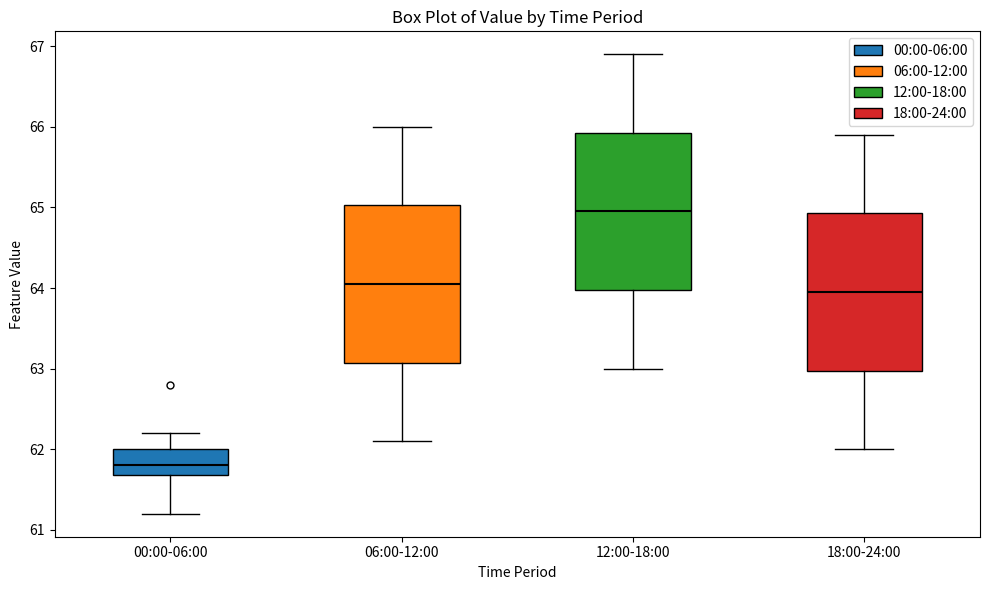

Reading left to right, transcribe this box plot: for each box, give where its median line is, the range the box spans, and where its two whiskers end, as read against the y-axis. The values are not printed on the chart, so give them approximately, as read against the axis.

00:00-06:00: median 61.8, box 61.7 to 62.0, whiskers 61.2 to 62.2
06:00-12:00: median 64.1, box 63.1 to 65.0, whiskers 62.1 to 66.0
12:00-18:00: median 65.0, box 64.0 to 65.9, whiskers 63.0 to 66.9
18:00-24:00: median 64.0, box 63.0 to 64.9, whiskers 62.0 to 65.9